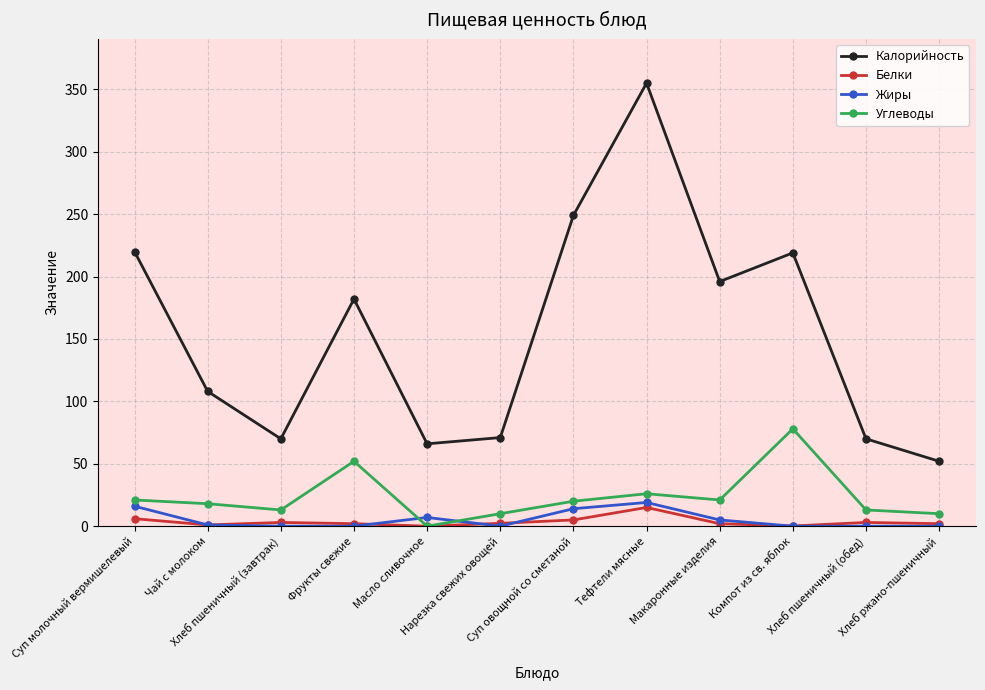

What is the sum of the Жиры values at Масло сливочное and Фрукты свежие?

7.0